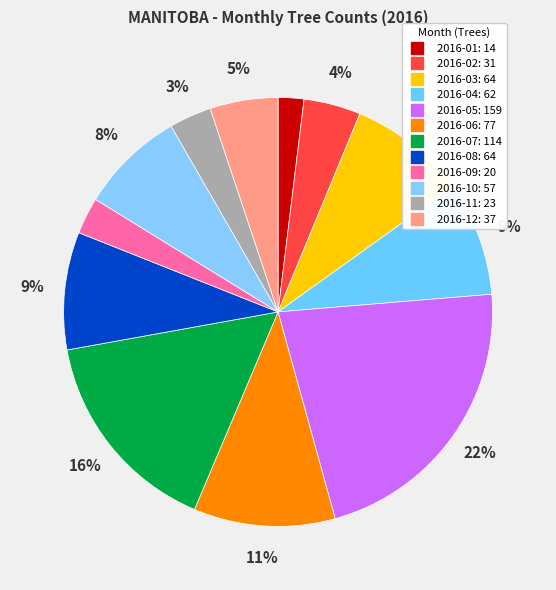

Does 2016-08 represent more than half of the total?

No